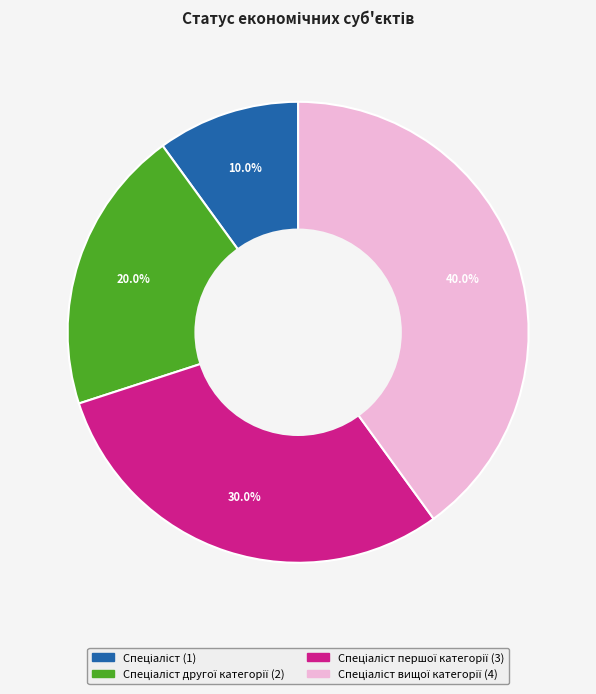

Is there any slice that represents more than half of the pie?

No